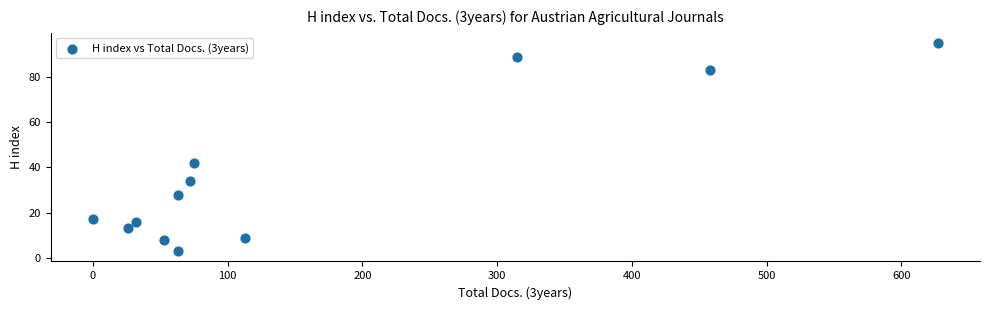

What Y value in the scatter plot is closest to 49?

42